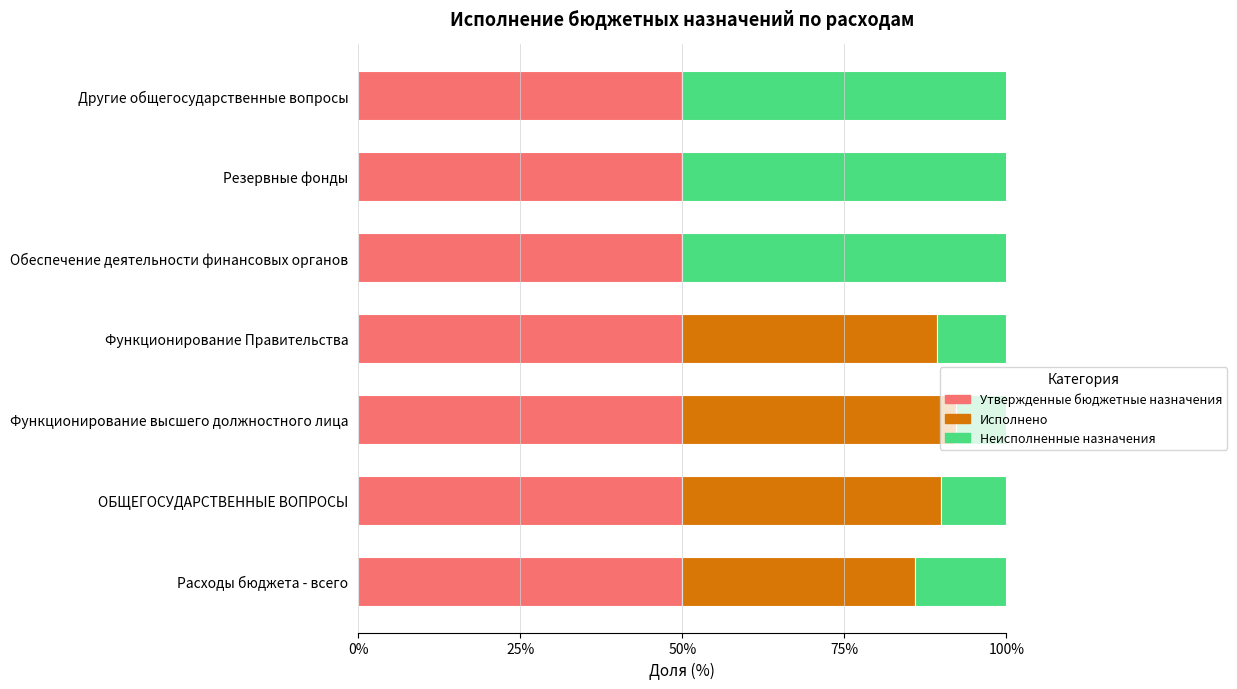

What value does the Утвержденные бюджетные назначения series have at Обеспечение деятельности финансовых органов?

50.0